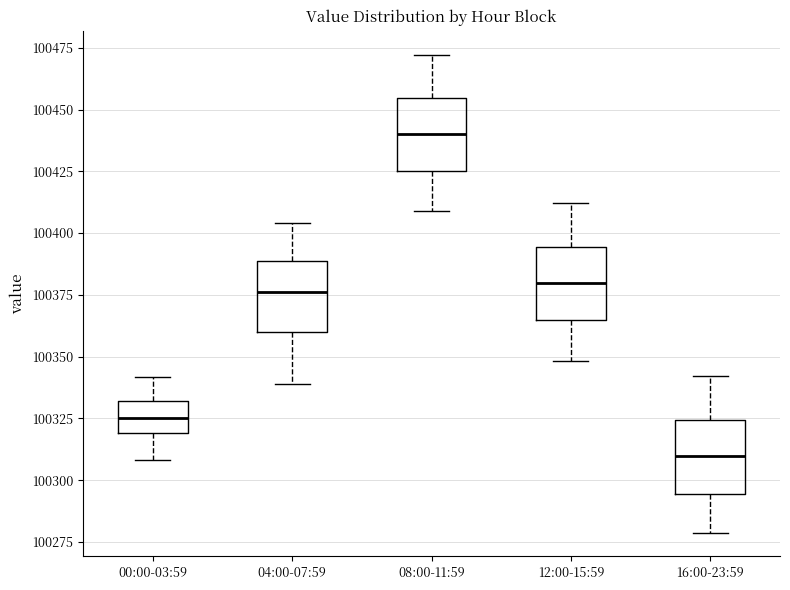

Reading left to right, read every box against the y-axis: the position of its median line, the range the box covers, and the ends of its whiskers. The values are not printed on the chart, so give them approximately, as read against the axis.

00:00-03:59: median 100325, box 100320 to 100330, whiskers 100310 to 100340
04:00-07:59: median 100375, box 100360 to 100390, whiskers 100340 to 100405
08:00-11:59: median 100440, box 100425 to 100455, whiskers 100410 to 100470
12:00-15:59: median 100380, box 100365 to 100395, whiskers 100350 to 100410
16:00-23:59: median 100310, box 100295 to 100325, whiskers 100280 to 100340